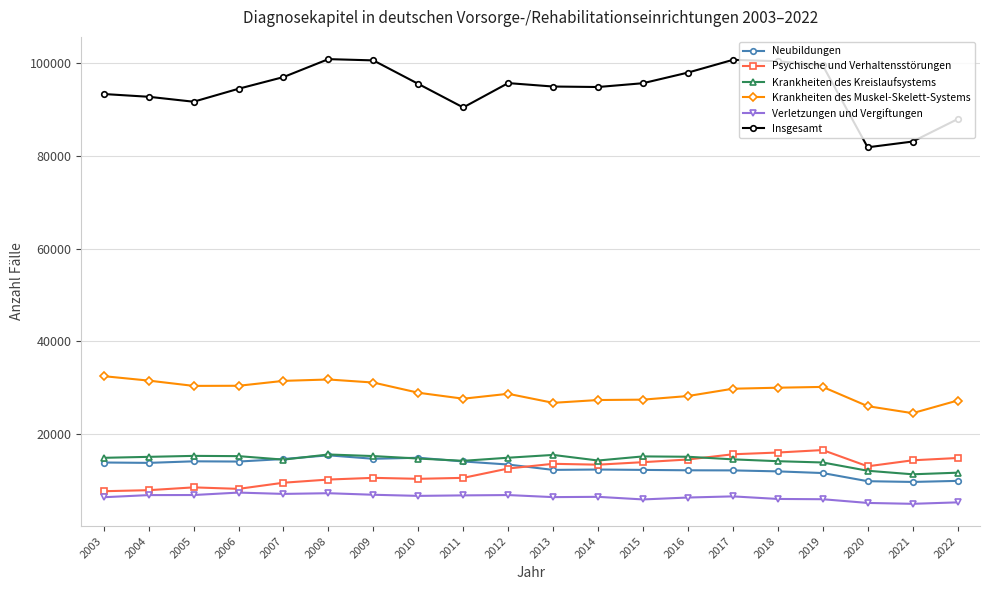

What is the minimum value for Insgesamt?

81875